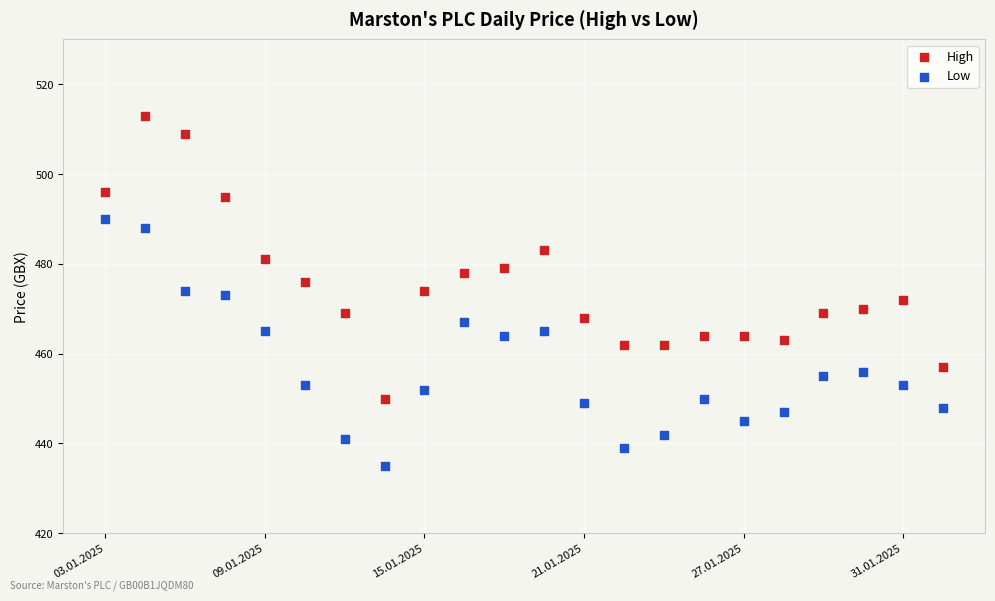

Across all data points, what is the range of Y values (max minus min)?

78